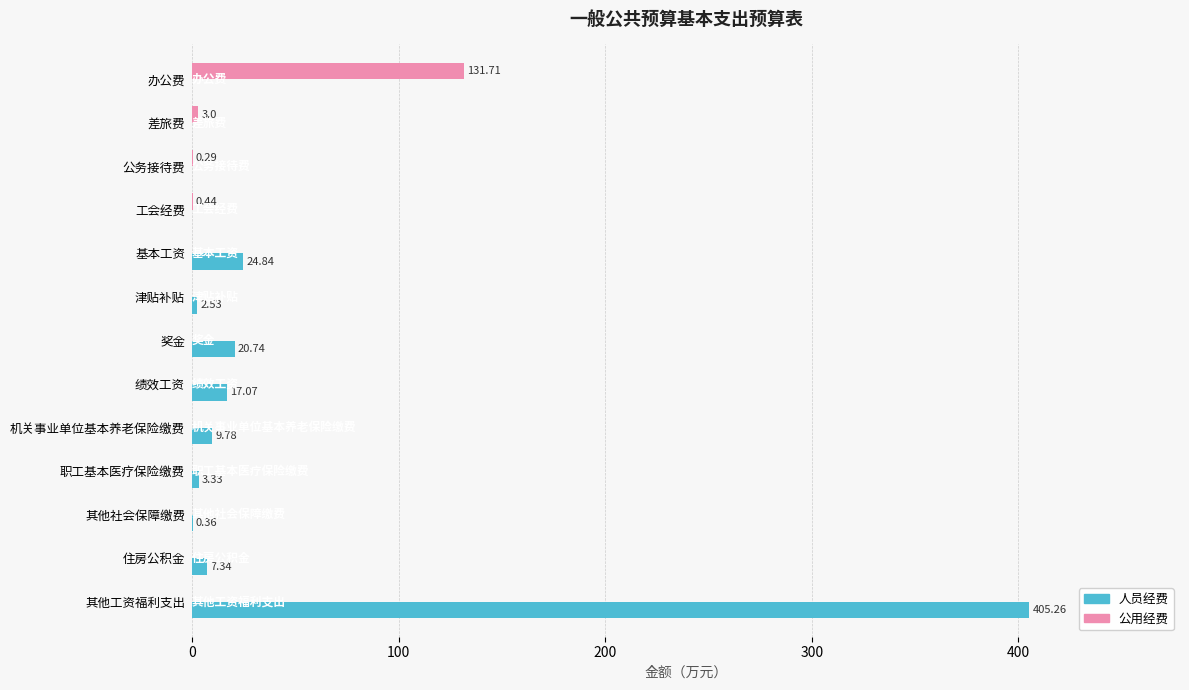

At which category is the sum across all series the highest?

其他工资福利支出